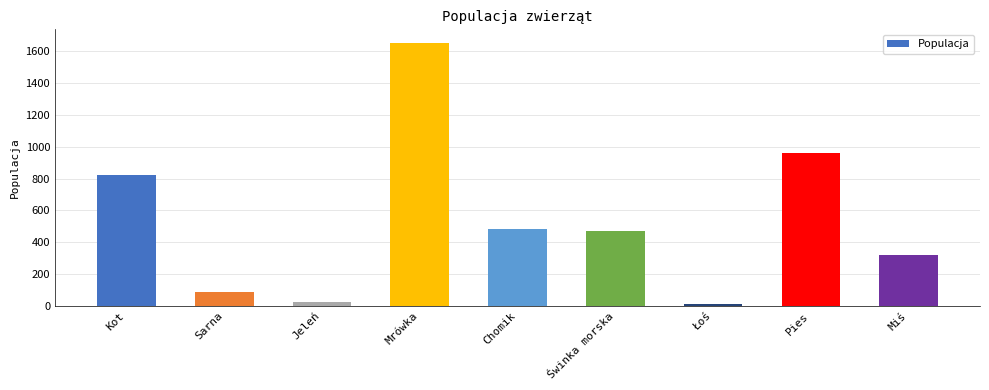

How many bars are there in total?

9